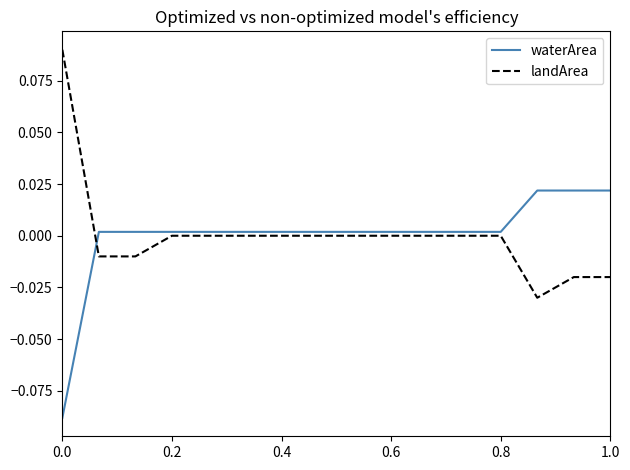

List the series in order of their peak value, highest first.

landArea, waterArea